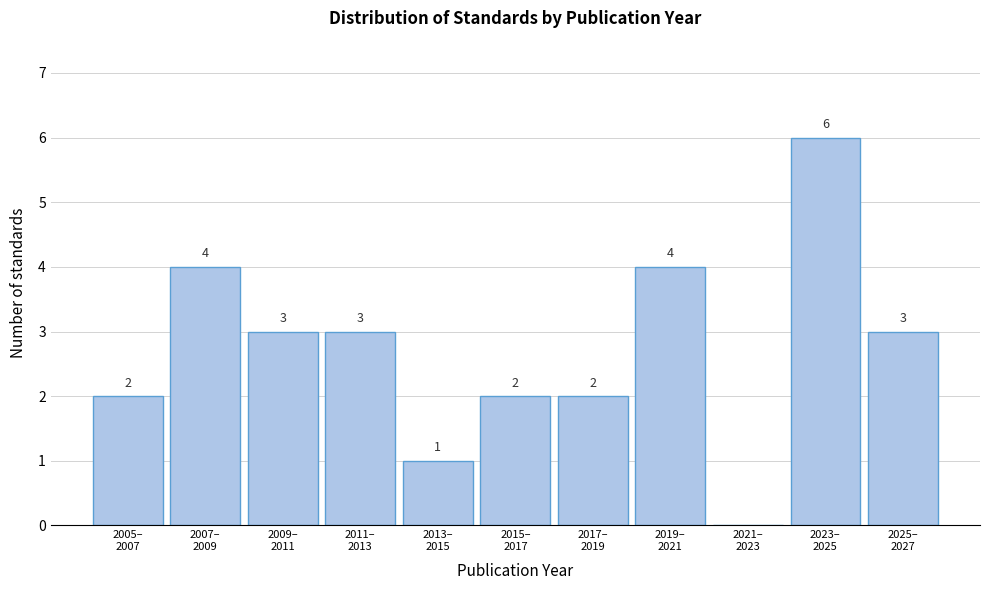

What is the sum of all values?

30